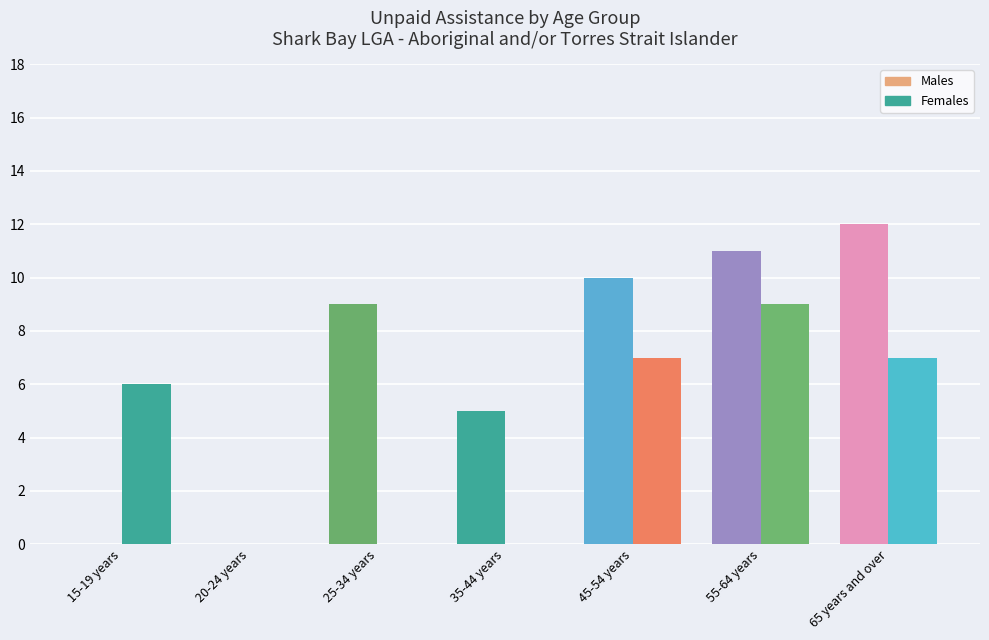

At which label does Males Total reach its peak?

65 years and over